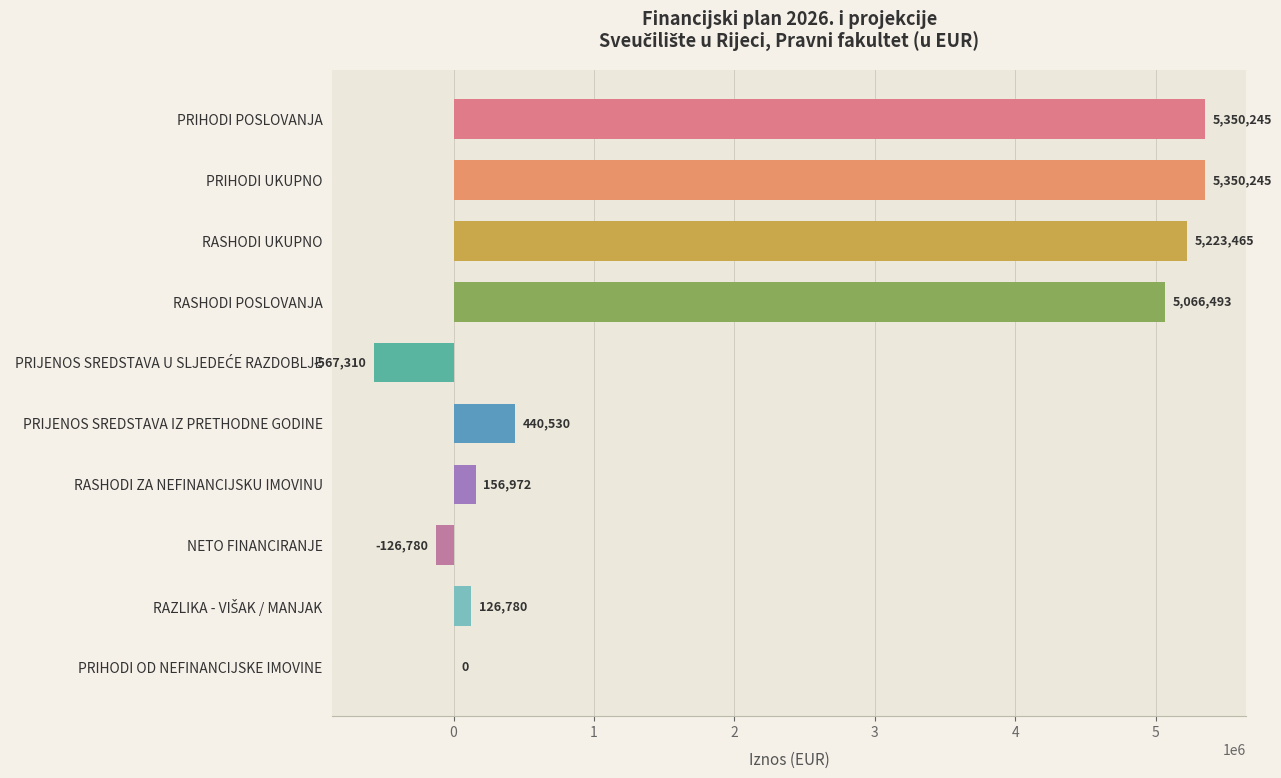

Is it true that the value at PRIHODI POSLOVANJA is 5350245?

True